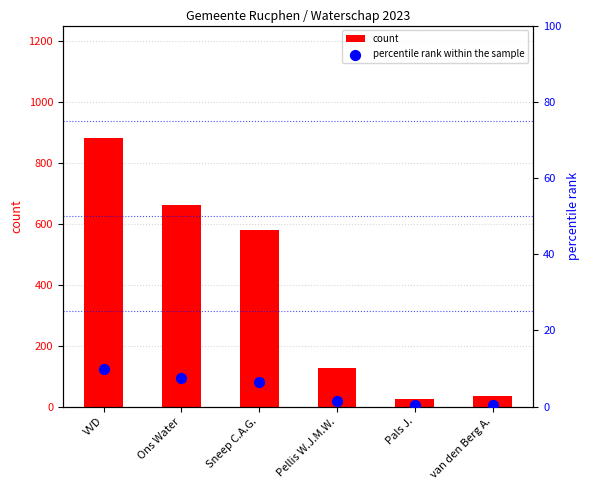

Which series contains the highest Y value?

count